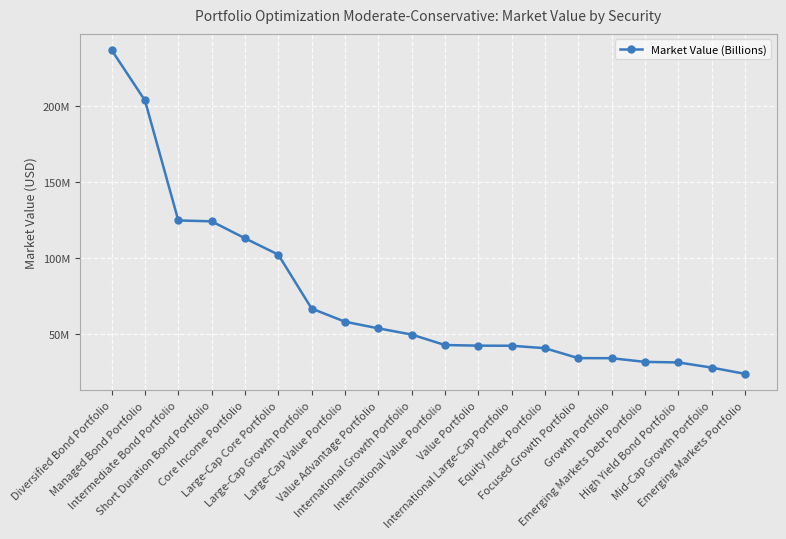

What is the difference between the values at Managed Bond Portfolio and Emerging Markets Portfolio?

179530298.2